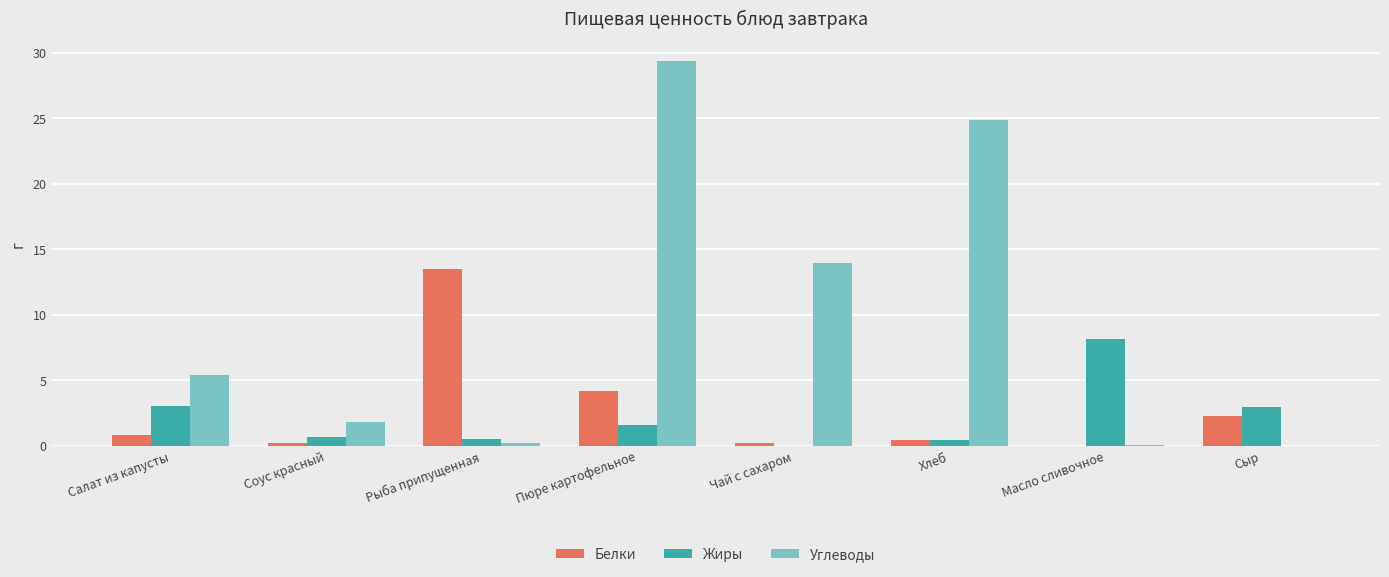

The value of Белки at Рыба припущенная is 6.2. True or false?

False